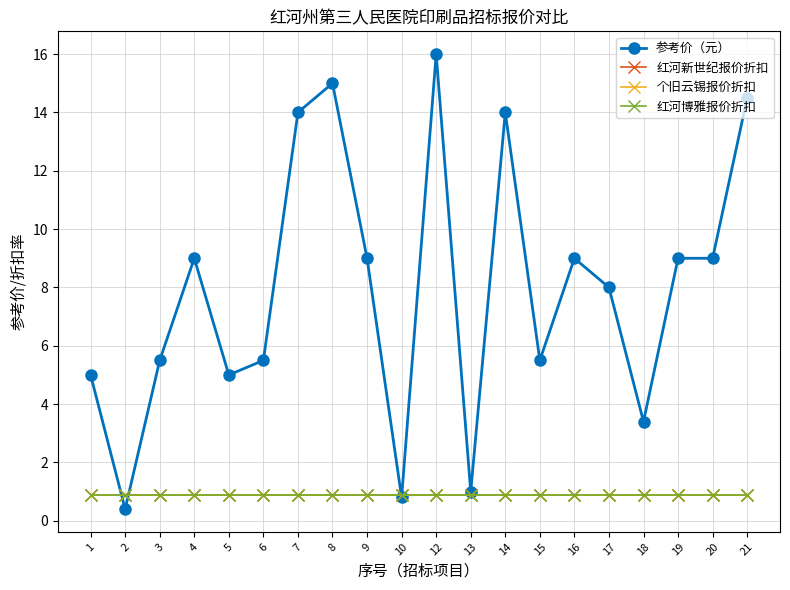

Which series has the largest range (max minus min)?

参考价（元）